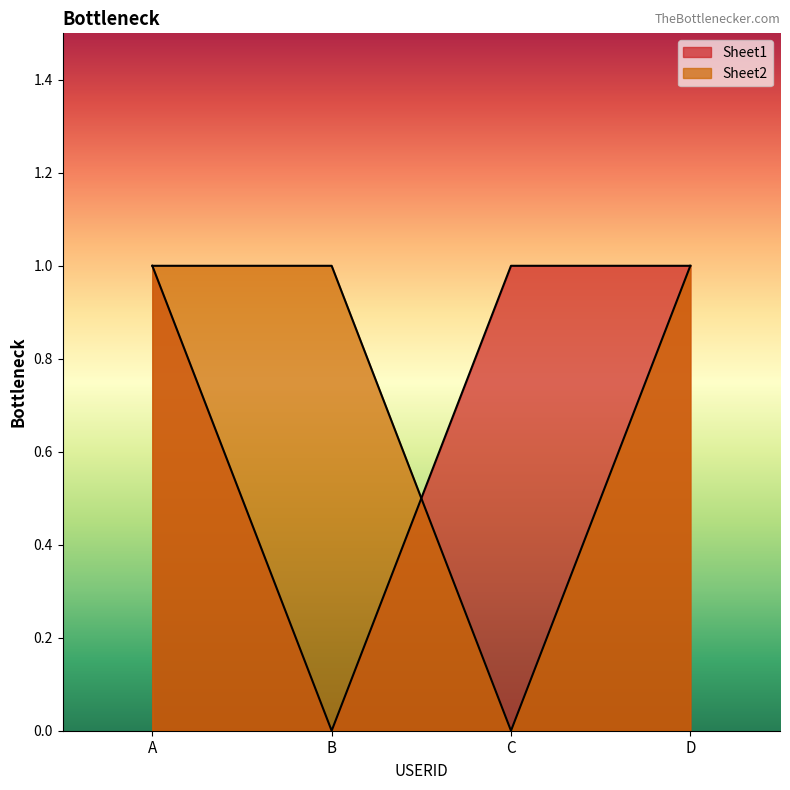

How many intersections are there between Sheet1 and Sheet2?

1